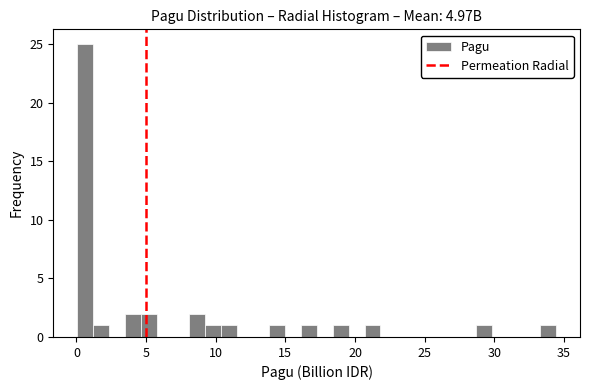

Around what value on the x-axis is the tallest bar? Give the approximate position of its centre, as read against the axis.

0.5